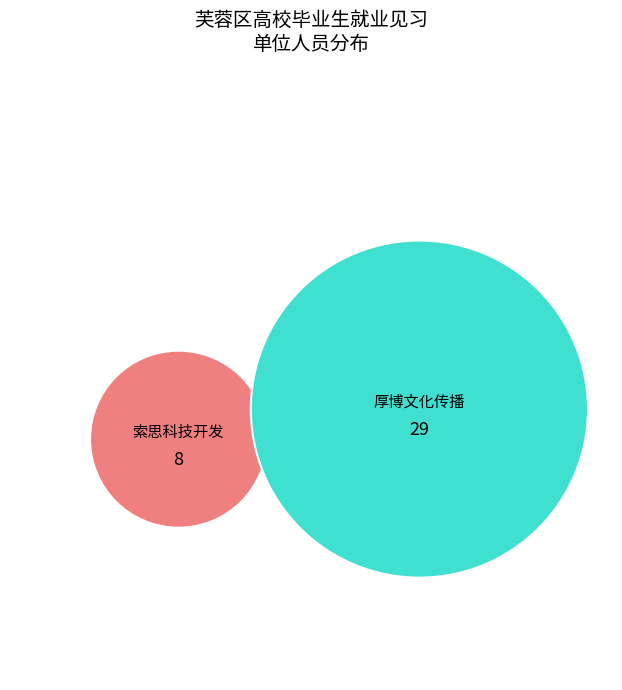

What is the smallest slice in the pie chart?

湖南索思科技开发有限公司